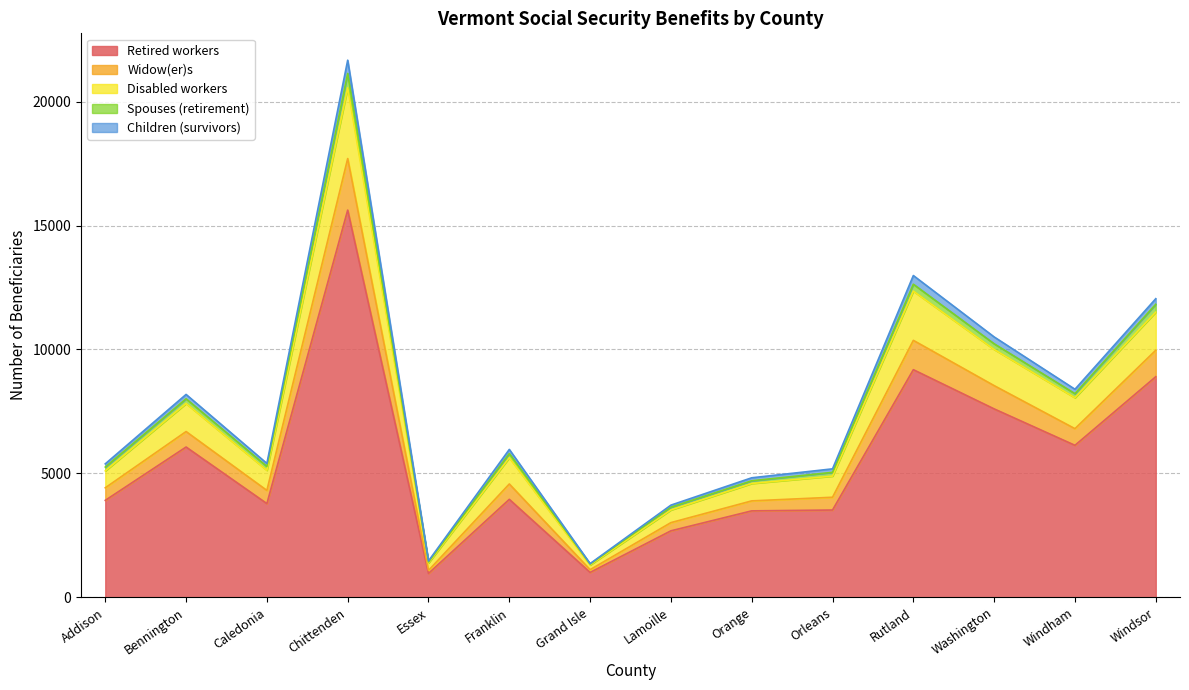

How many lines are shown in the chart?

5